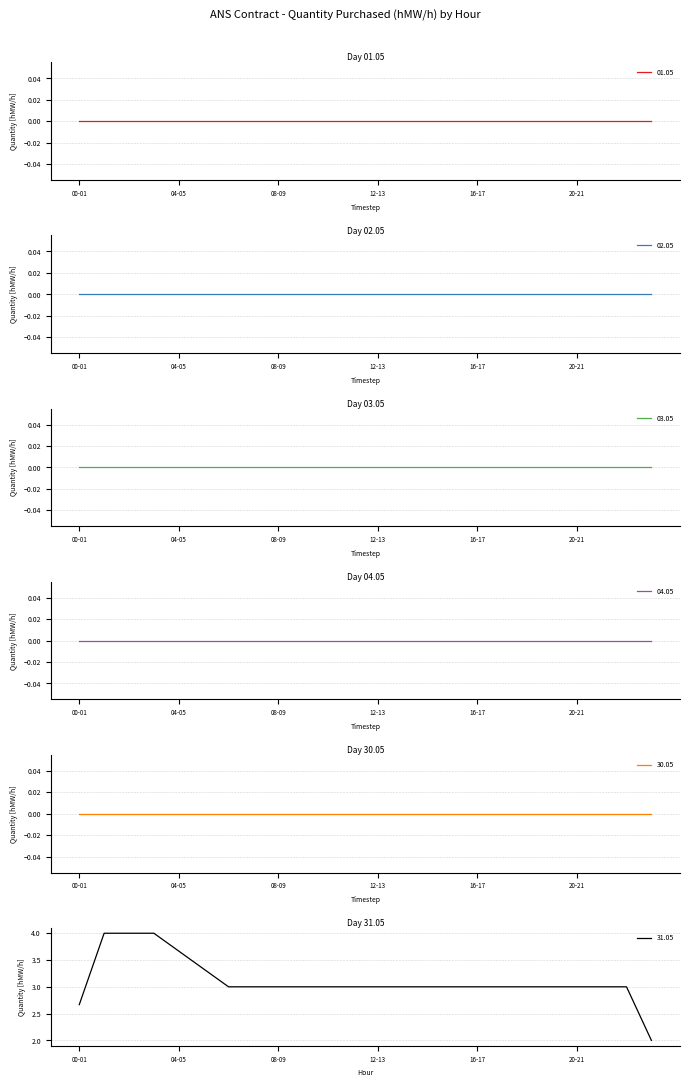

What is the lowest value of the 31.05 series?

2.0